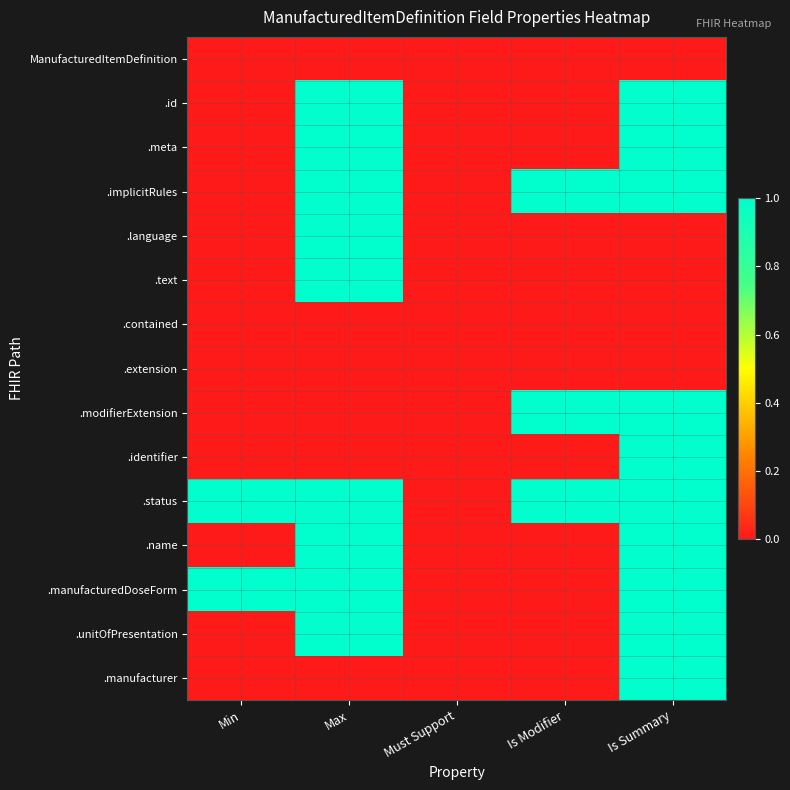

Which series has the largest total across all categories?

.status